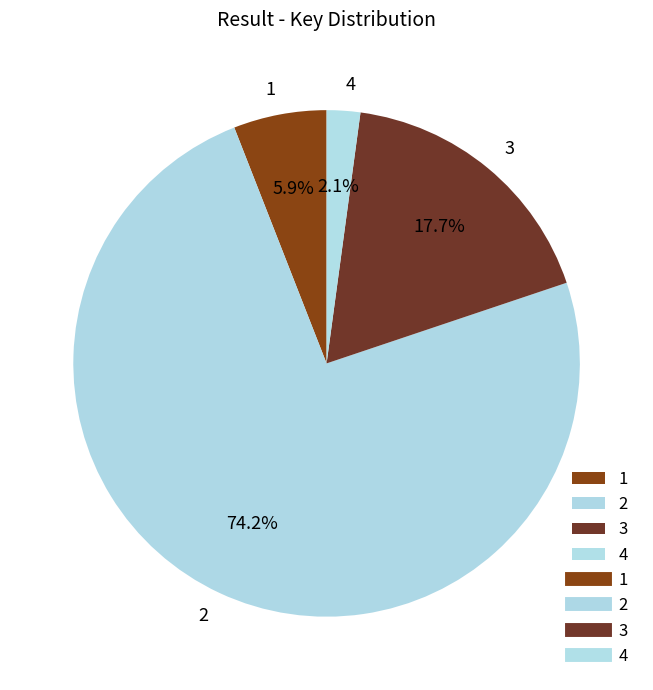

What percentage is the 3 slice, to the nearest percent?

18%